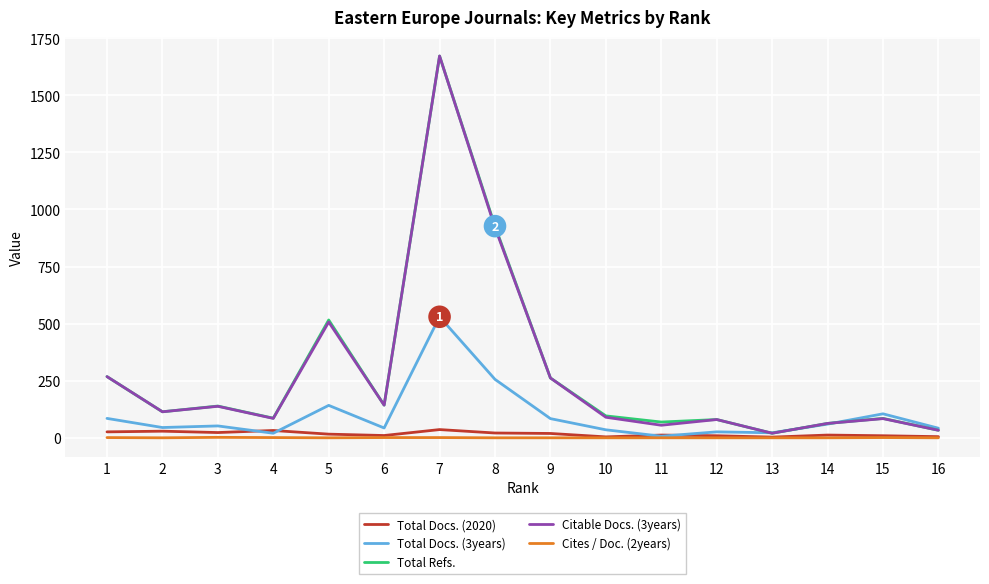

What is the maximum value for Total Refs.?

1672